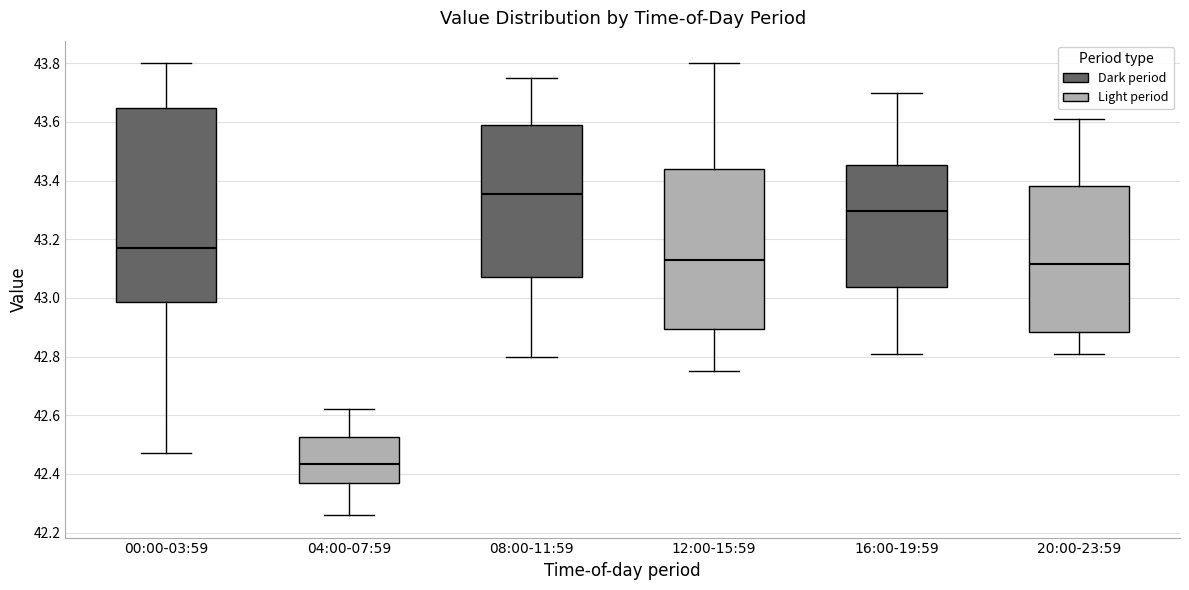

Reading left to right, transcribe this box plot: for each box, give where its median line is, the range the box spans, and where its two whiskers end, as read against the y-axis. The values are not printed on the chart, so give them approximately, as read against the axis.

00:00-03:59: median 43.18, box 42.98 to 43.64, whiskers 42.48 to 43.80
04:00-07:59: median 42.44, box 42.36 to 42.52, whiskers 42.26 to 42.62
08:00-11:59: median 43.36, box 43.08 to 43.60, whiskers 42.80 to 43.76
12:00-15:59: median 43.14, box 42.90 to 43.44, whiskers 42.76 to 43.80
16:00-19:59: median 43.30, box 43.04 to 43.46, whiskers 42.82 to 43.70
20:00-23:59: median 43.12, box 42.88 to 43.38, whiskers 42.82 to 43.62